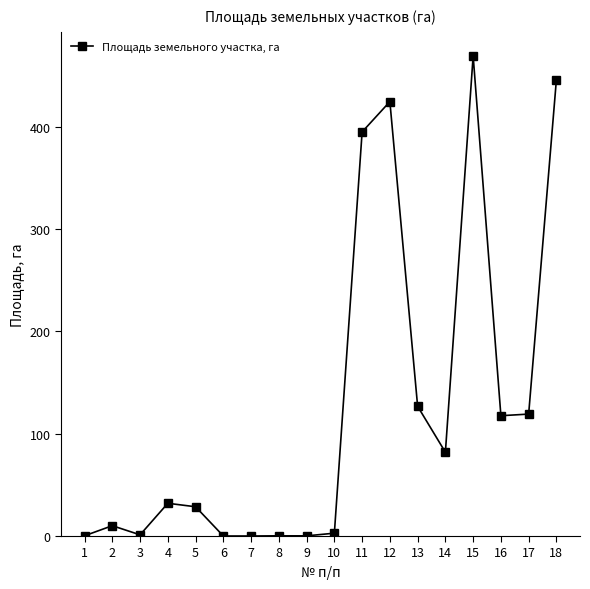

True or false: the data shows 28.6 at 5.

True